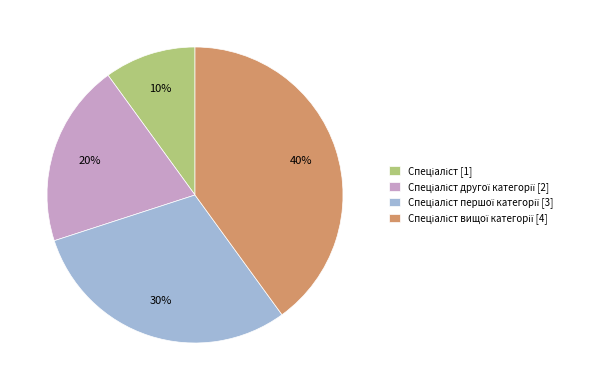

To the nearest percent, what is the difference between the largest and smallest slice percentages?

30%